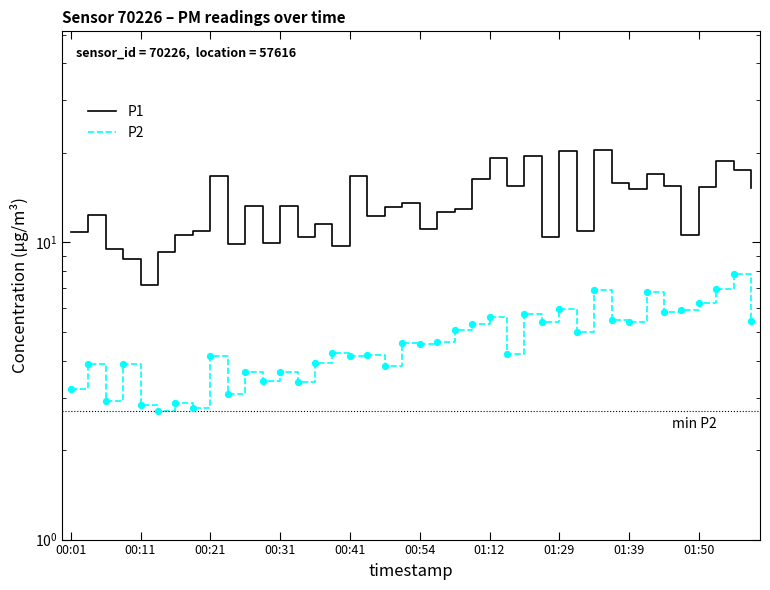

Which series contains the highest Y value?

P1